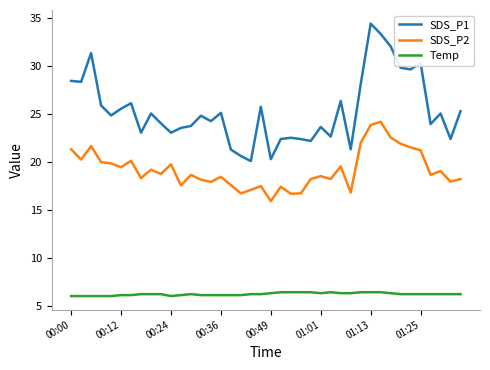

In SDS_P2, how many points are lower than both neighbors (excluding endpoints)?

13